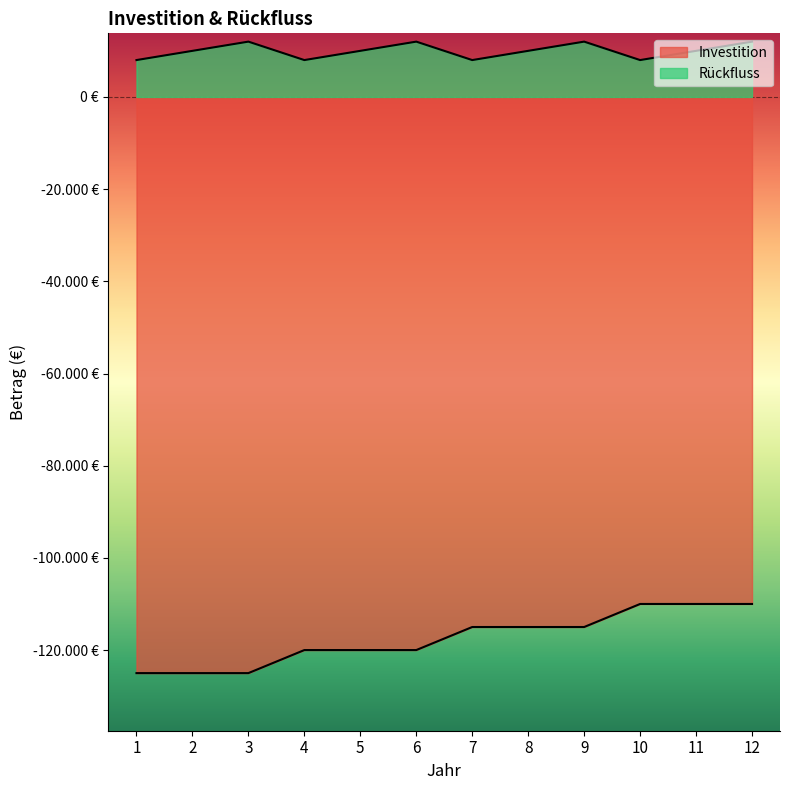

Reading right to left, list all the values displayed in this chart.

Investition: -110000	-110000	-110000	-115000	-115000	-115000	-120000	-120000	-120000	-125000	-125000	-125000
Rückfluss: 12000	10000	8000	12000	10000	8000	12000	10000	8000	12000	10000	8000